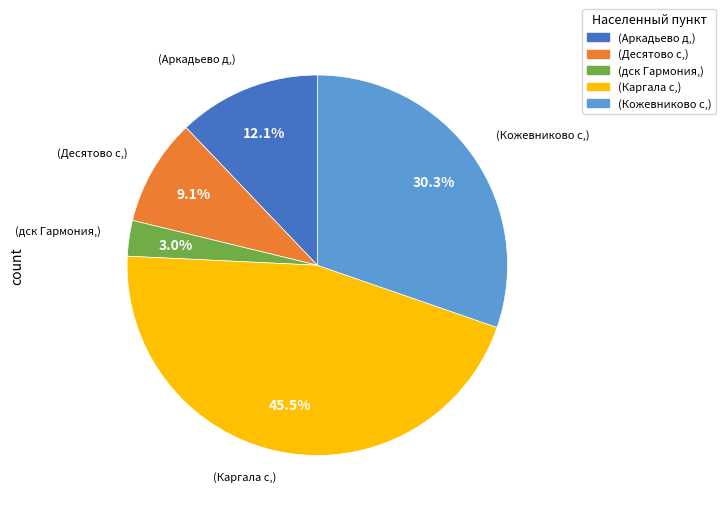

Count the number of slices in the pie.

5